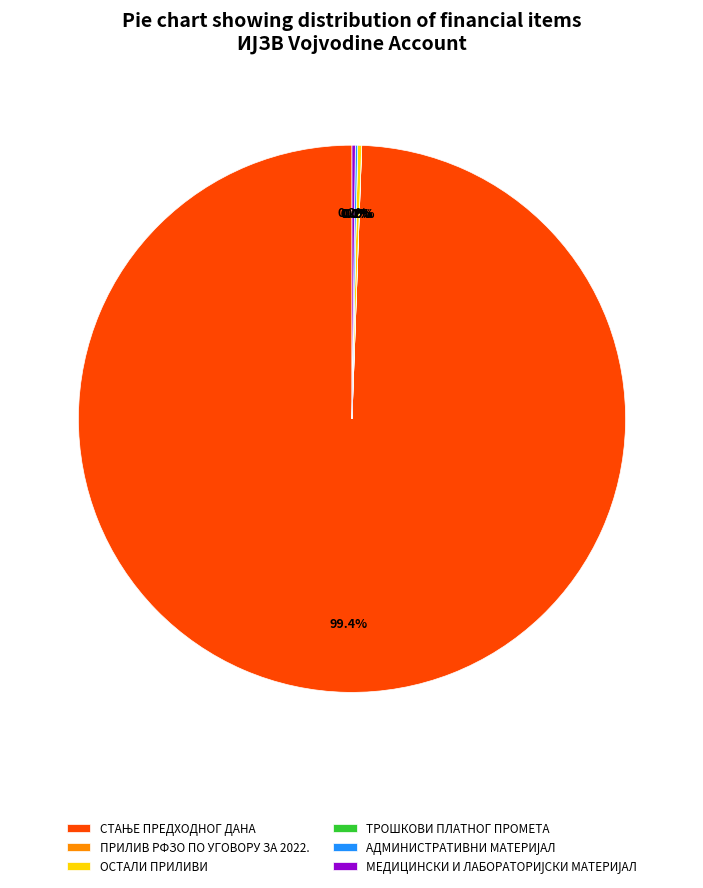

Does any single category account for the majority?

Yes